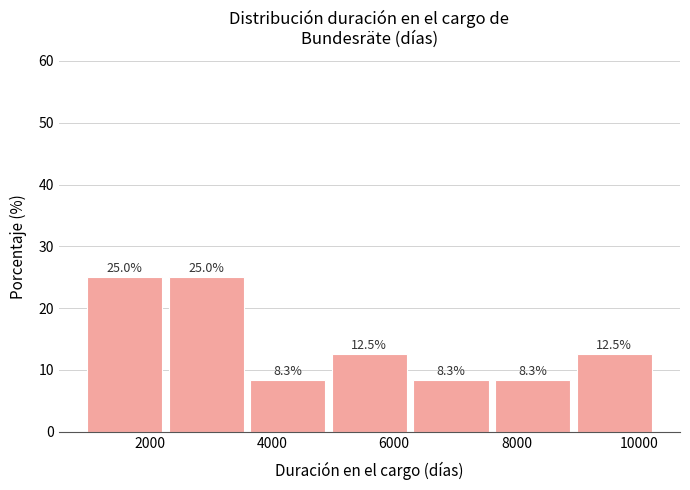

Reading left to right, list every bar in this chart as the range it spans on the x-axis followed by its height. The bar edges are not printed on the chart, so give them approximately, as read against the axis.

1000 to 2200: 25.0
2200 to 3600: 25.0
3600 to 5000: 8.3
5000 to 6200: 12.5
6200 to 7600: 8.3
7600 to 9000: 8.3
9000 to 10200: 12.5